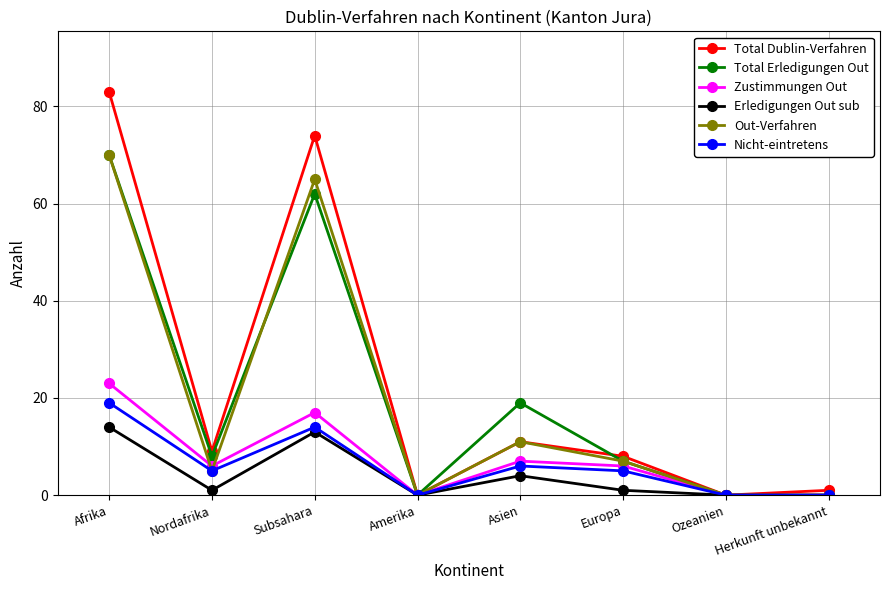

What position from the left is Europa?

6